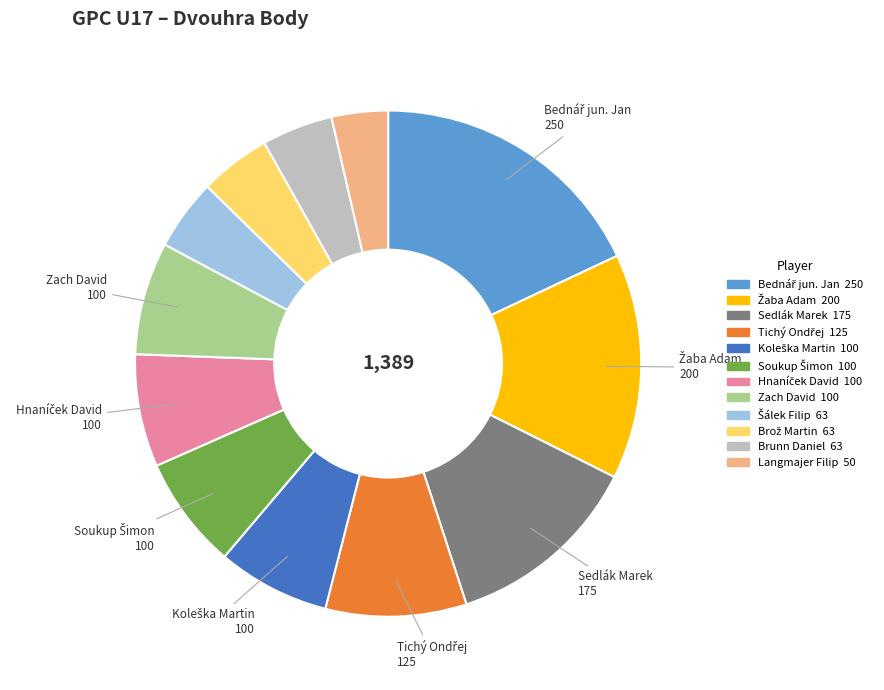

Is there a majority slice in this chart?

No